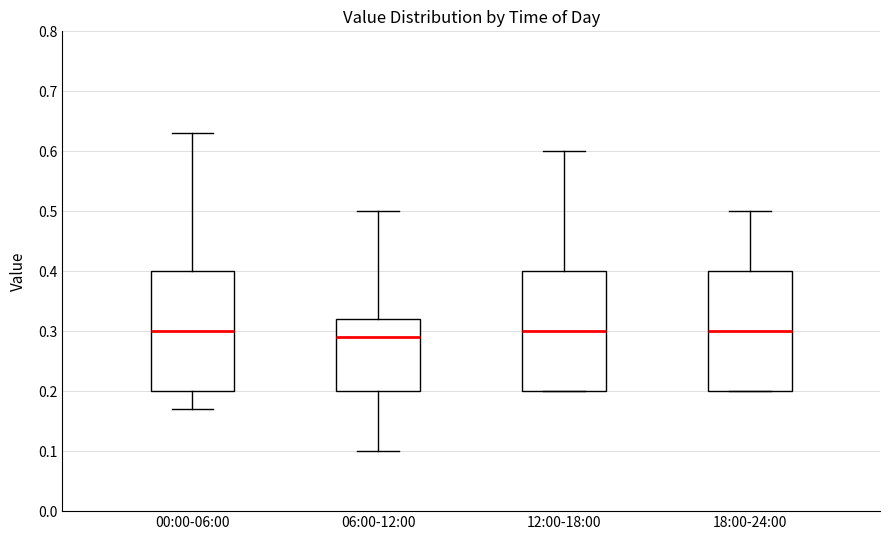

Where does the lower whisker of the box for 00:00-06:00 end on the y-axis? The values are not printed on the chart, so give them approximately, as read against the axis.

0.17